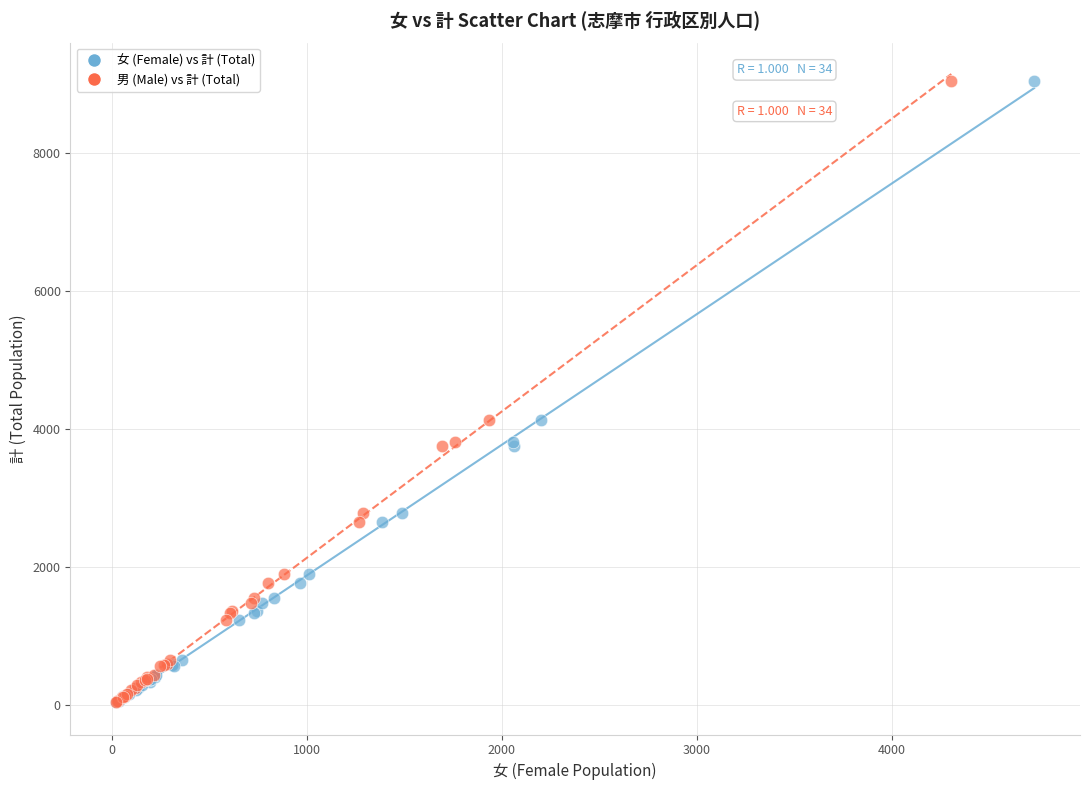

What are all the series names shown in the legend?

女 (Female) vs 計 (Total), 男 (Male) vs 計 (Total)